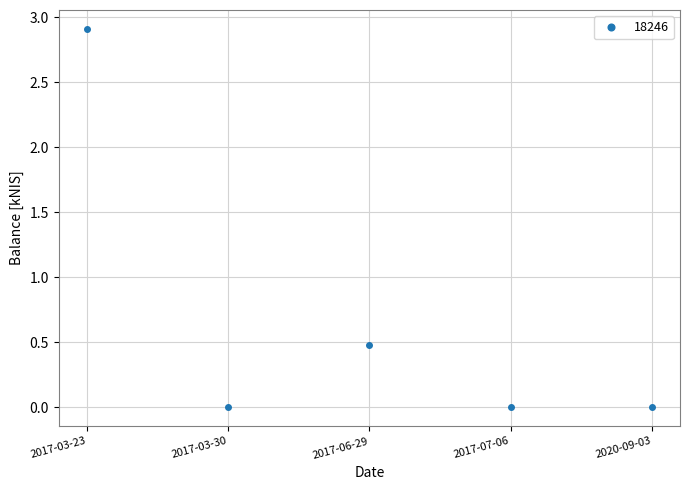

Which category has the highest value across all series?

2017-03-23